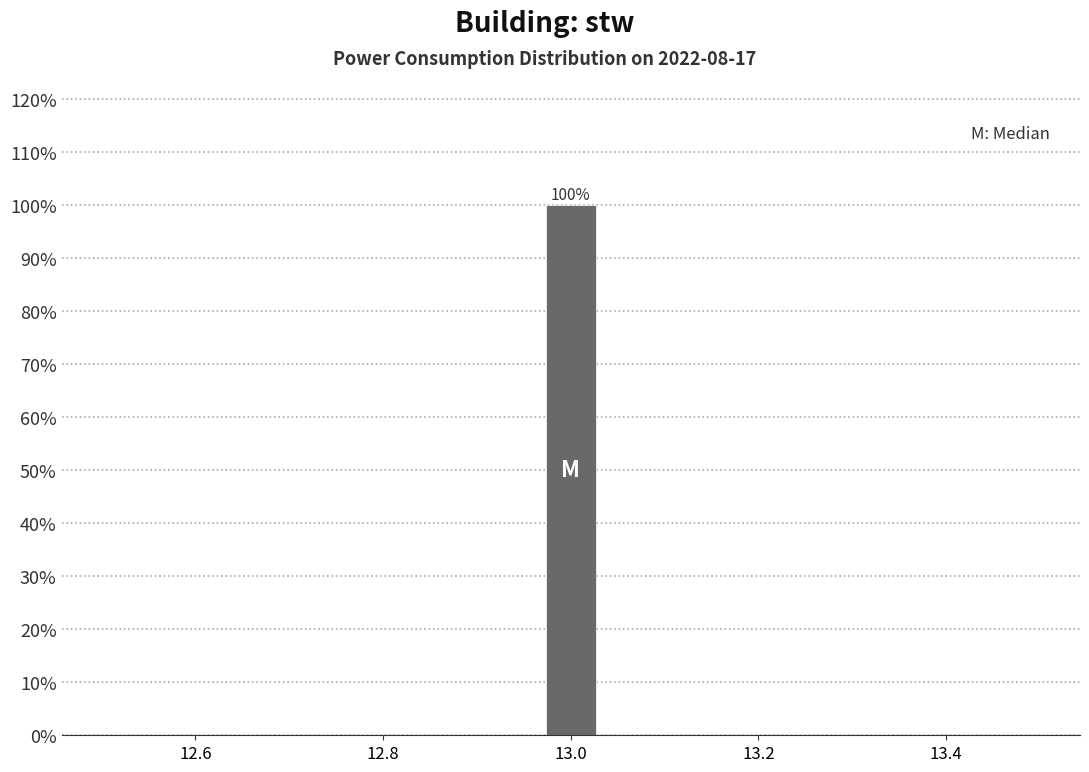

Around what value on the x-axis is the tallest bar? Give the approximate position of its centre, as read against the axis.

13.00